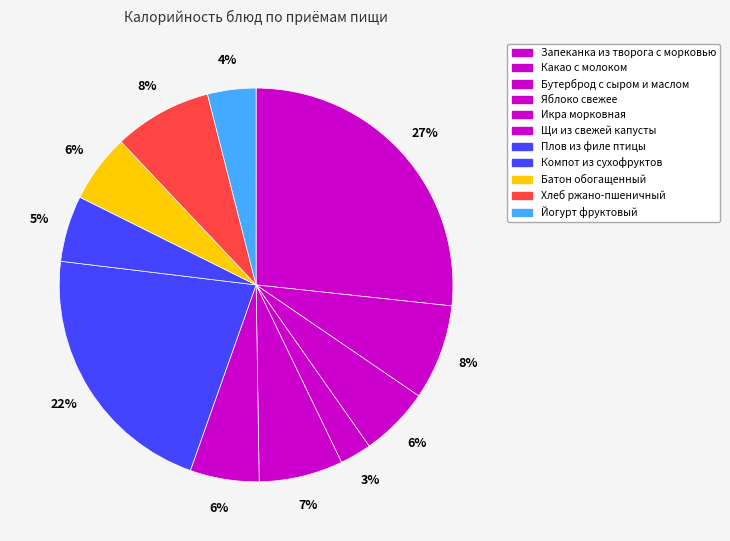

Does Бутерброд с сыром и маслом account for over 50% of the chart?

No